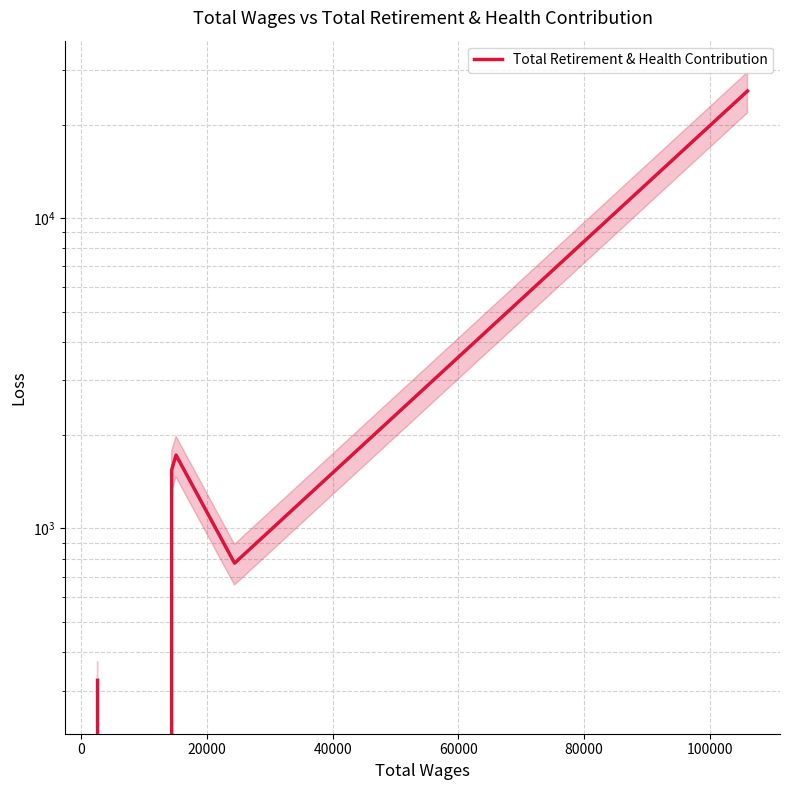

Reading left to right, extract all data points from this chart.

324	0	1546	1724	773	25708